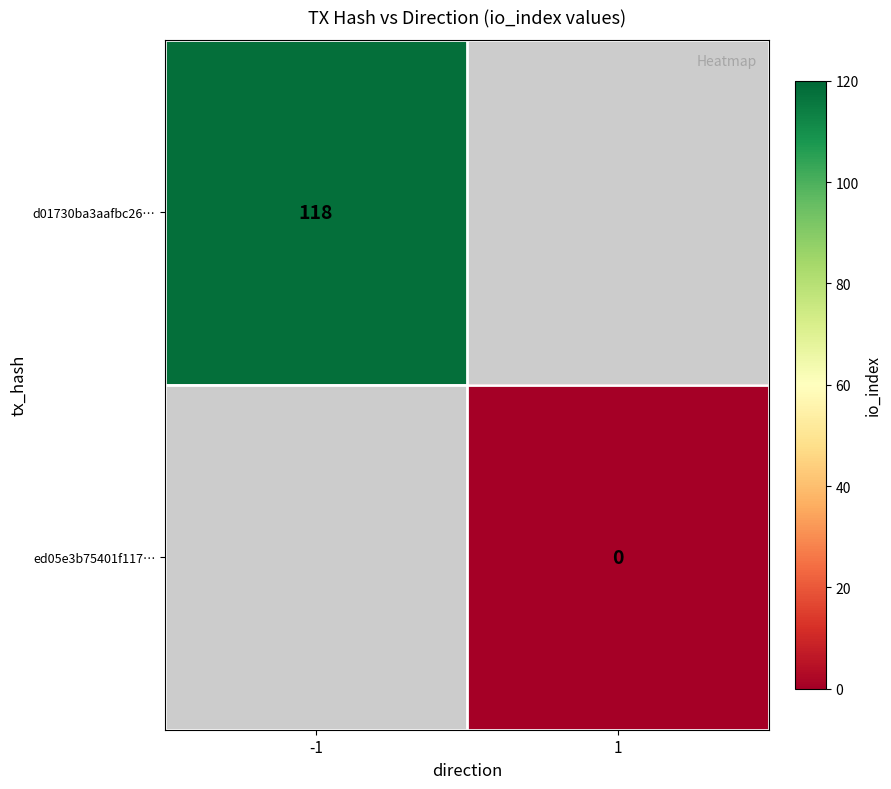

The d01730ba3aafbc26… series shows 118 at -1. True or false?

True